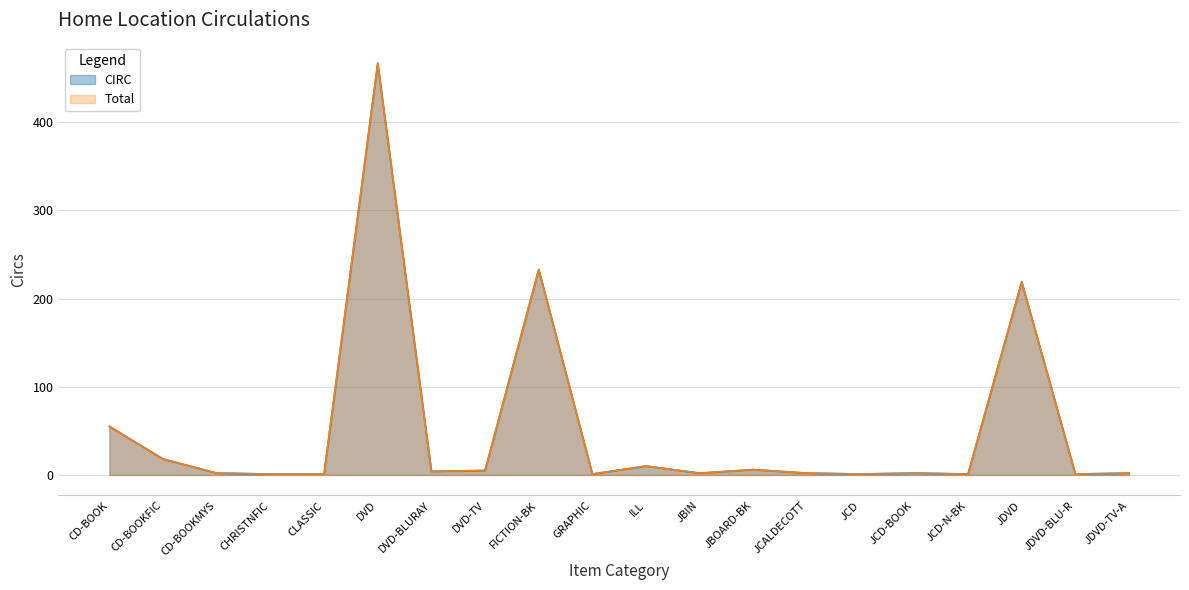

What is the label of the 10th point from the right?

ILL